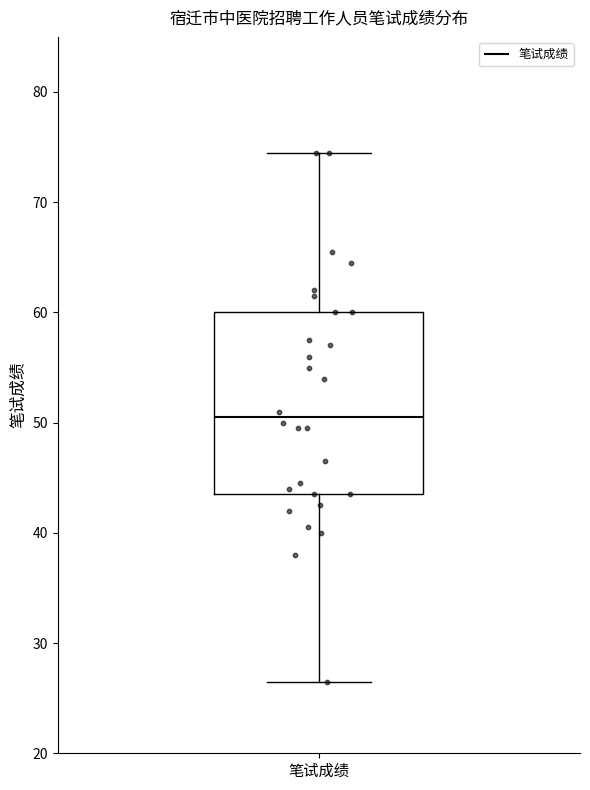

Transcribe this box plot: give where the median line is, the range the box spans, and where the two whiskers end, as read against the y-axis. The values are not printed on the chart, so give them approximately, as read against the axis.

median 51, box 44 to 60, whiskers 27 to 75